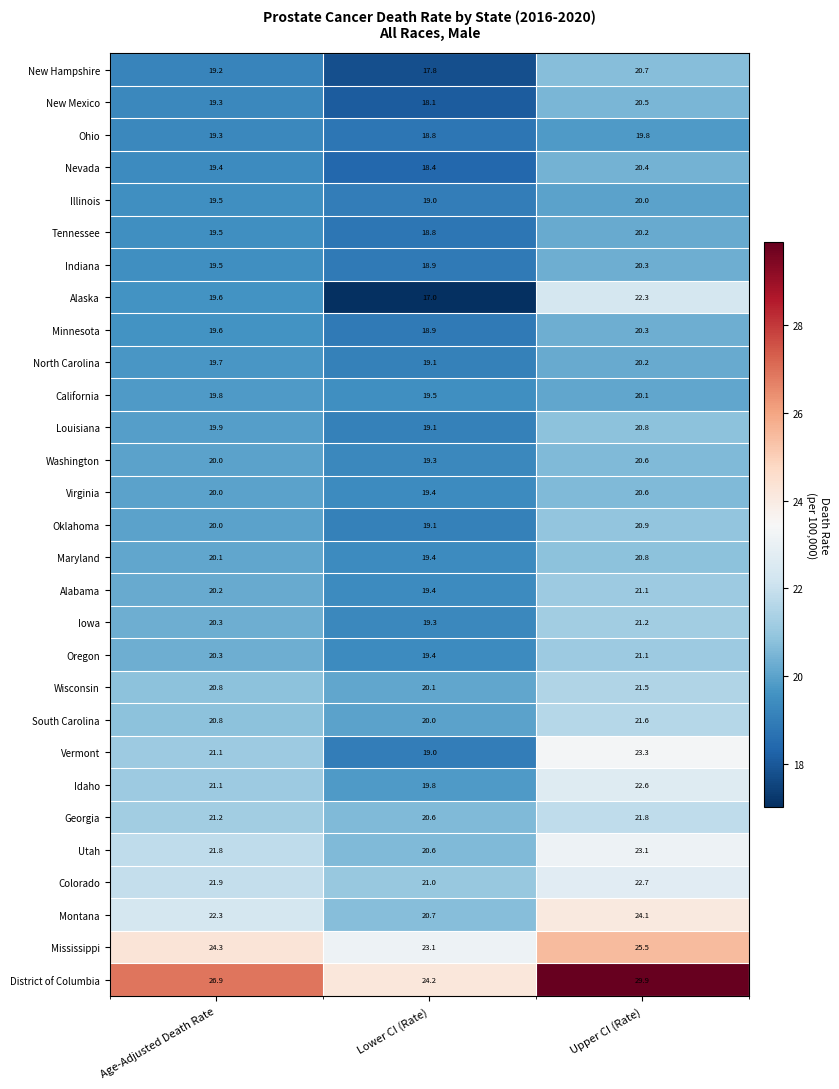

What is the smallest value displayed?

17.0